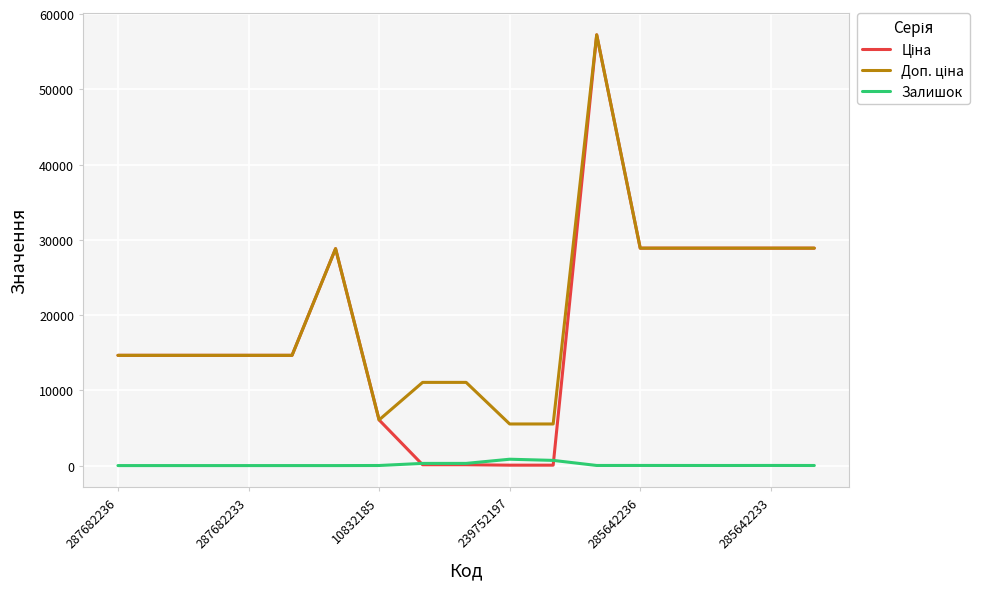

What is the greatest value displayed?

57235.5